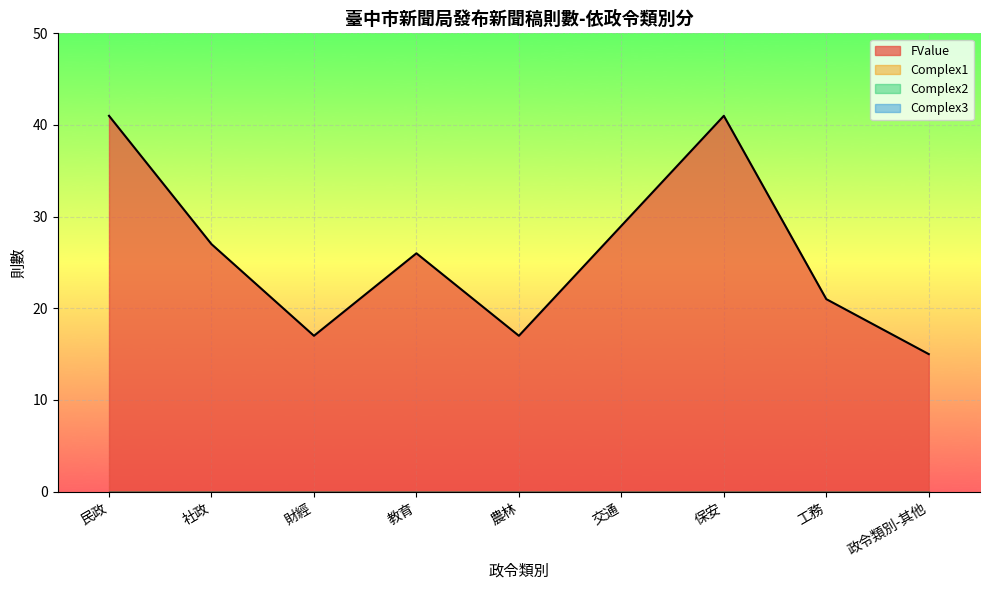

How many series are shown in this chart?

4